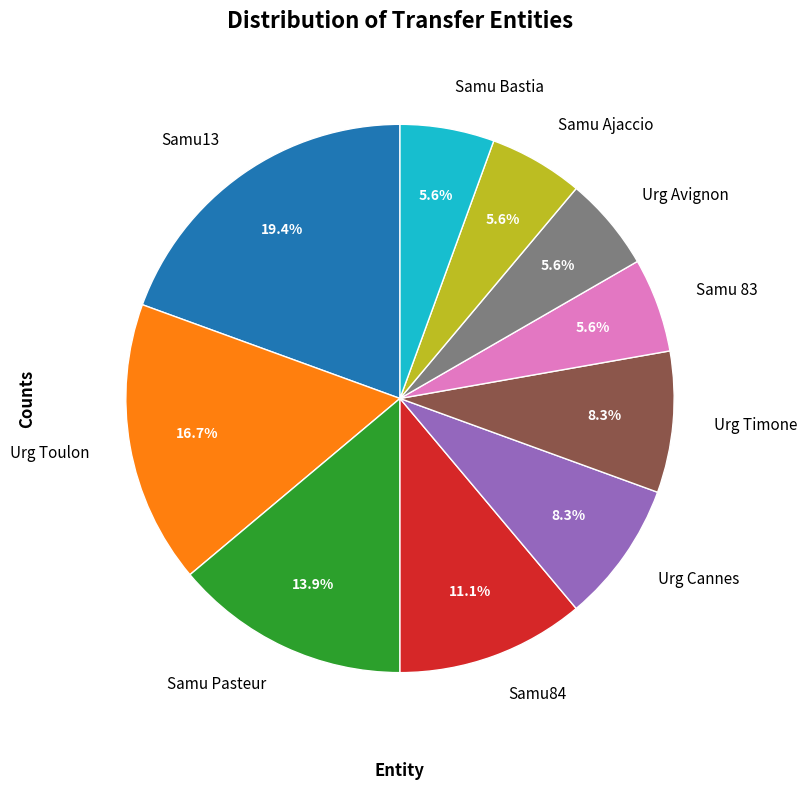

Is Samu 83 the majority of the pie?

No